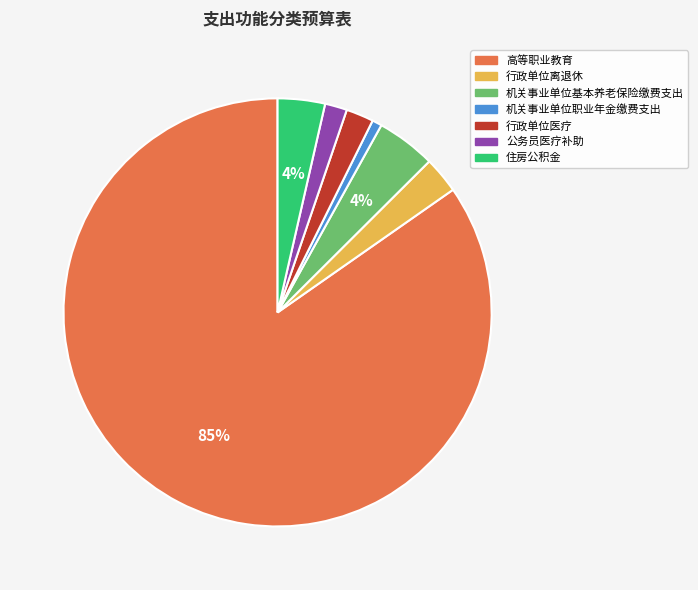

To the nearest percent, what is the difference between the 机关事业单位职业年金缴费支出 and 住房公积金 slice percentages?

3%